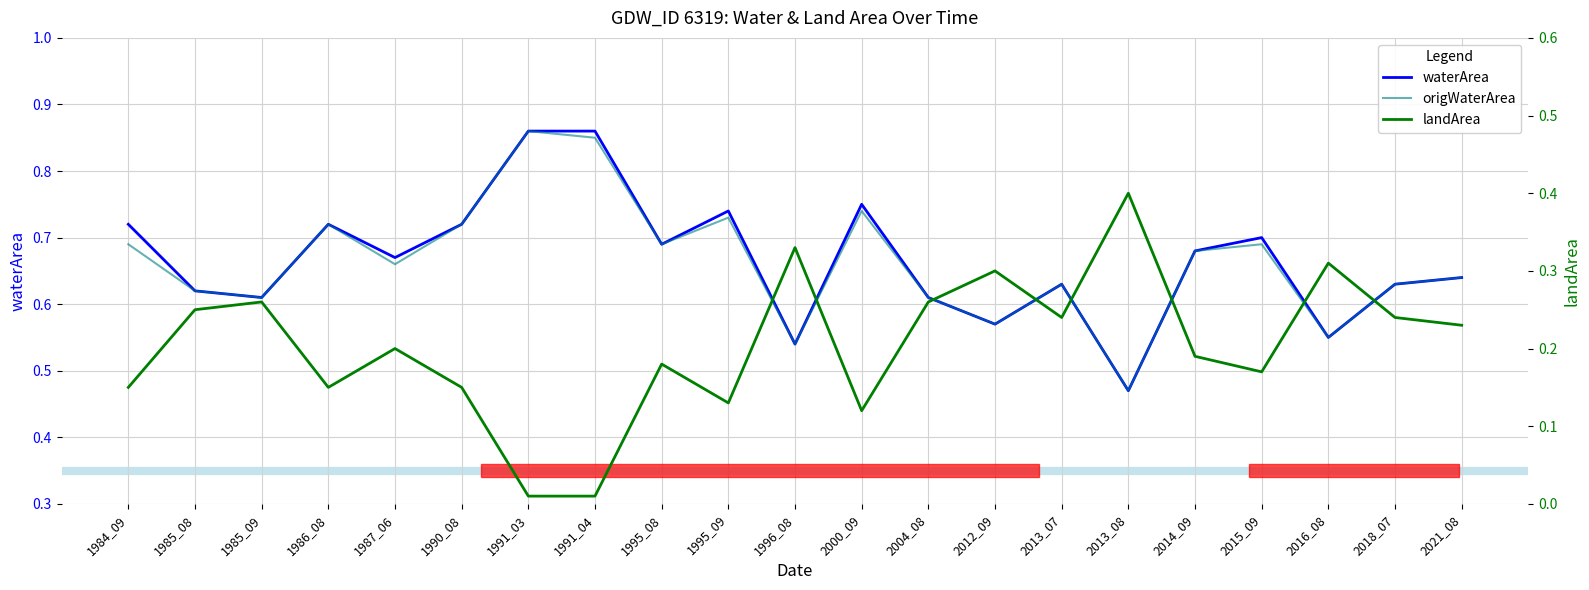

Rank the categories by origWaterArea value from lowest to highest.

2013_08, 1996_08, 2016_08, 2012_09, 1985_09, 2004_08, 1985_08, 2013_07, 2018_07, 2021_08, 1987_06, 2014_09, 1984_09, 1995_08, 2015_09, 1986_08, 1990_08, 1995_09, 2000_09, 1991_04, 1991_03